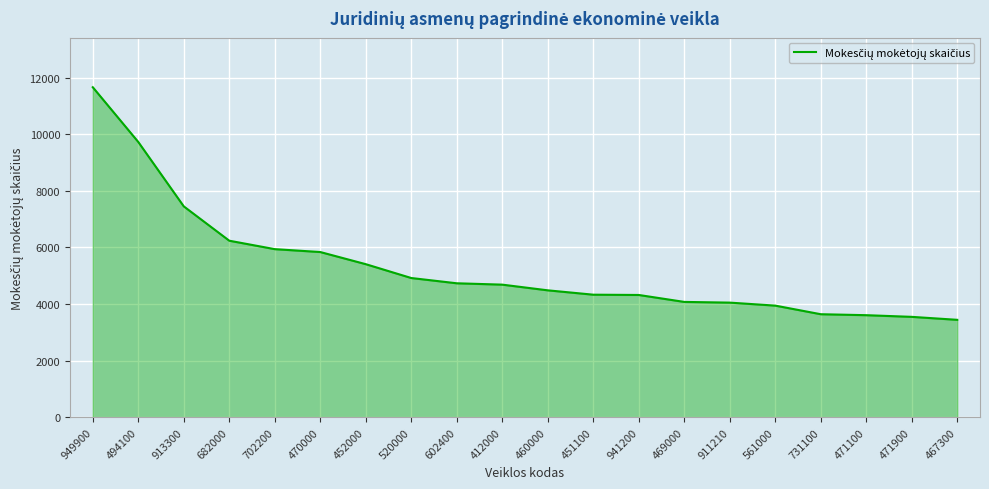

What position from the left is 412000?

10